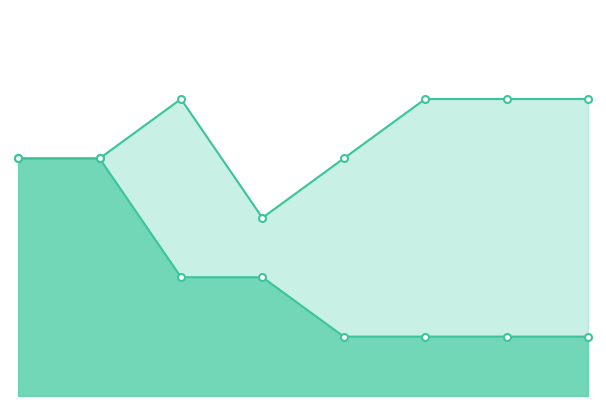

True or false: All Related Tasks line and Job Zone line intersect in this chart.

False